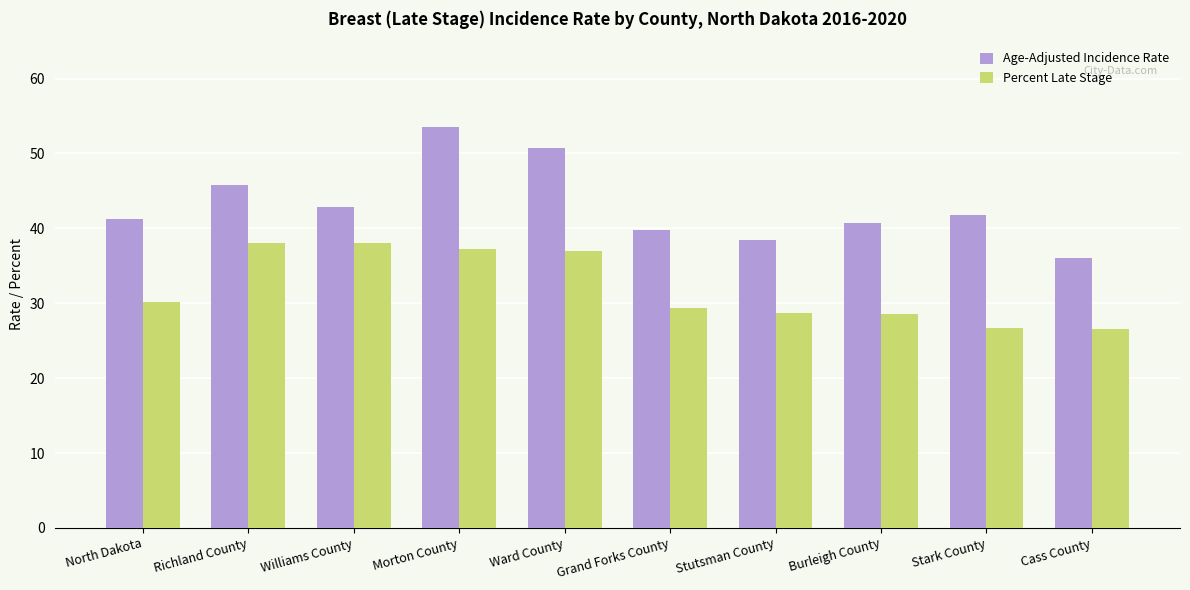

At how many categories does at least one series exceed 26?

10